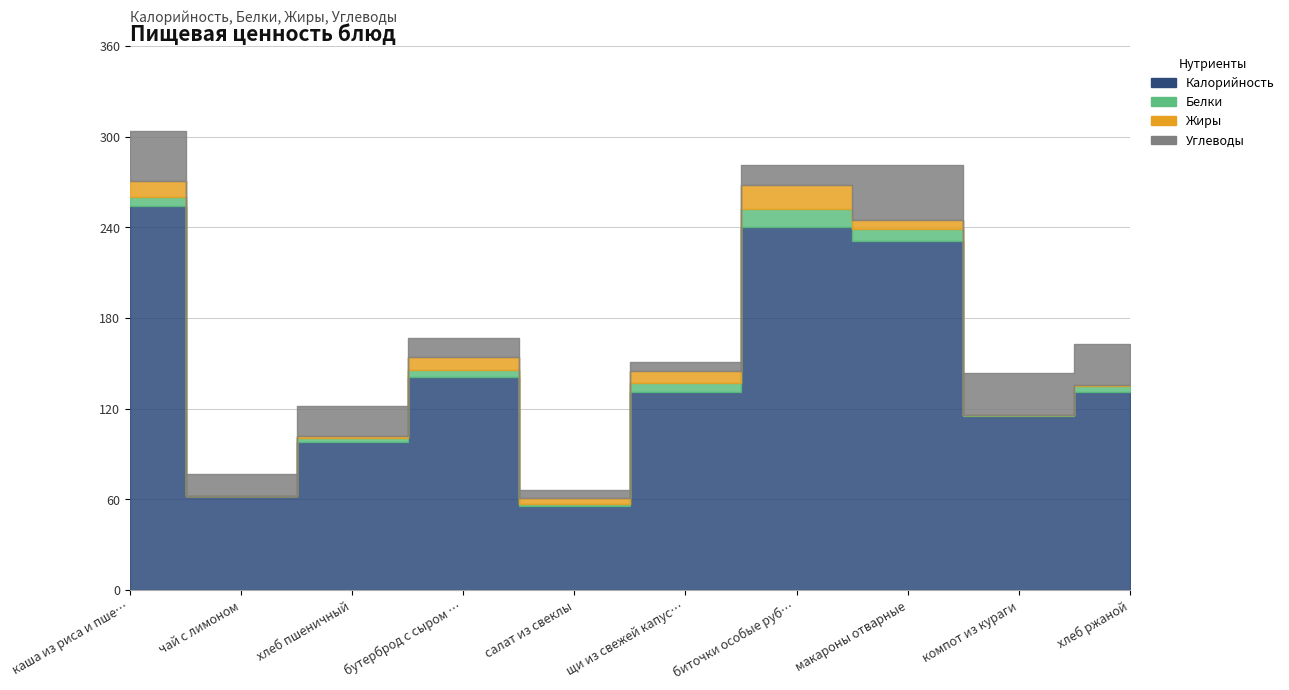

In Белки, how many points are higher than both neighbors (excluding endpoints)?

2